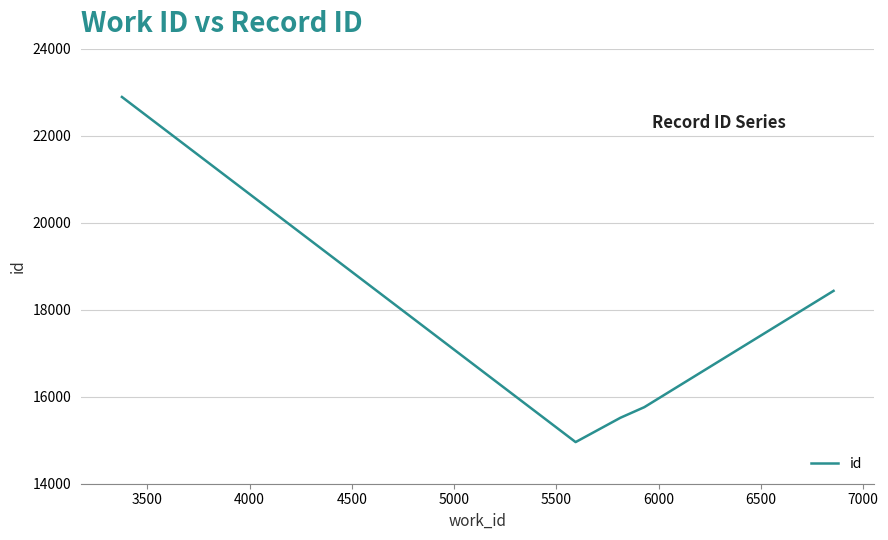

Reading right to left, what are all the values shown in this chart?

18433	15760	15516	14957	22890